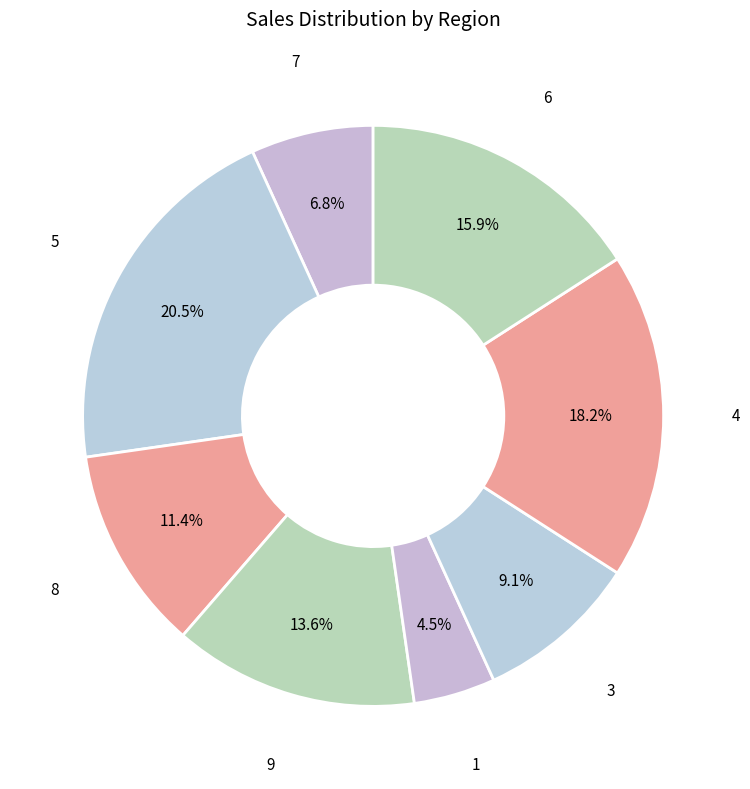

Count the number of slices in the pie.

8